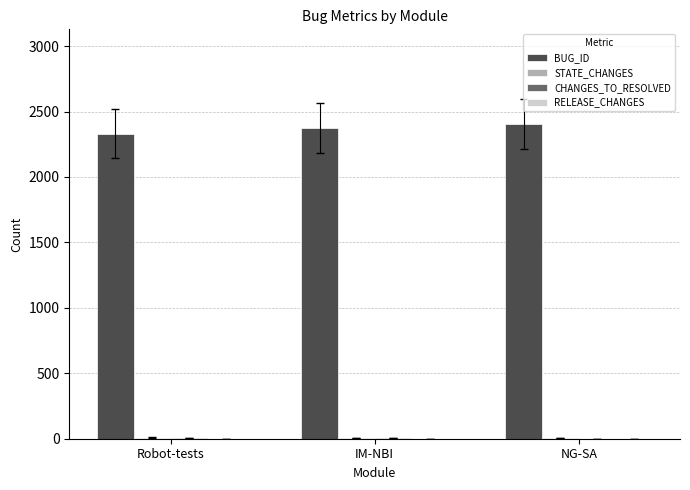

How many groups of bars are there?

3